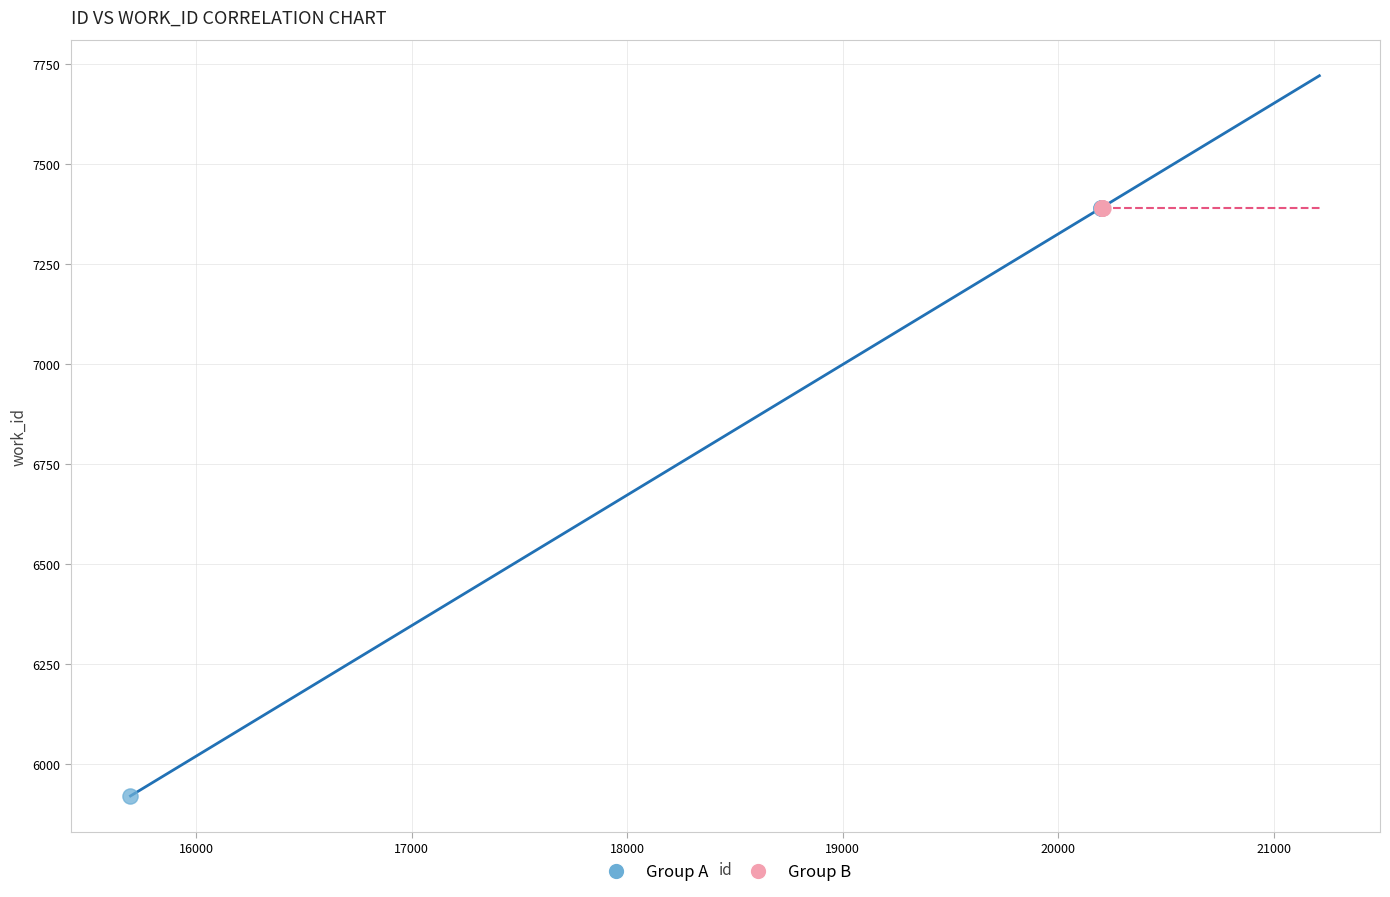

Which series contains the lowest Y value?

Group A